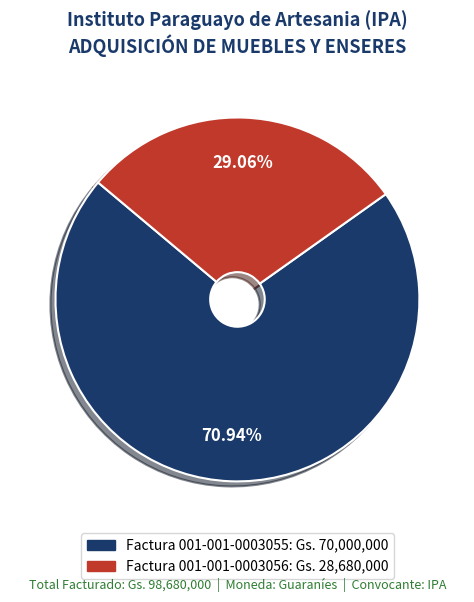

Does any single category account for the majority?

Yes